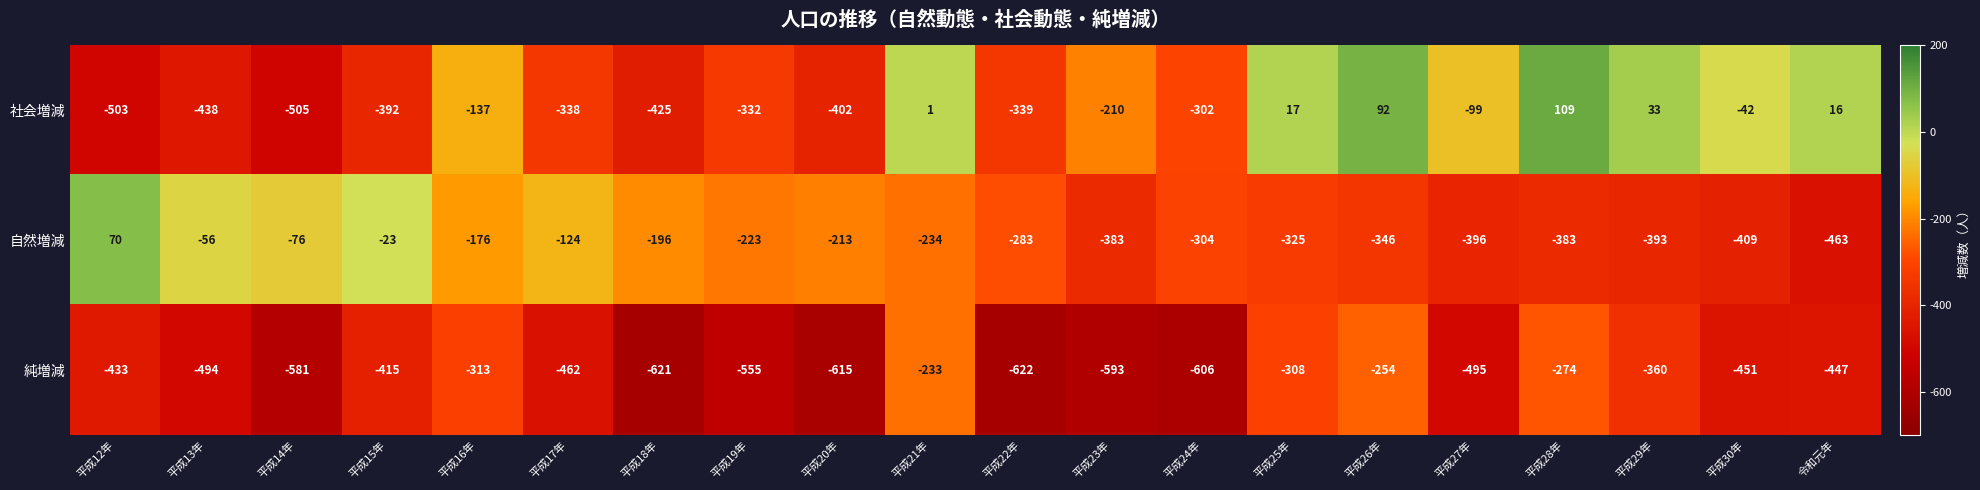

What is the sum of all 社会増減 values?

-4196